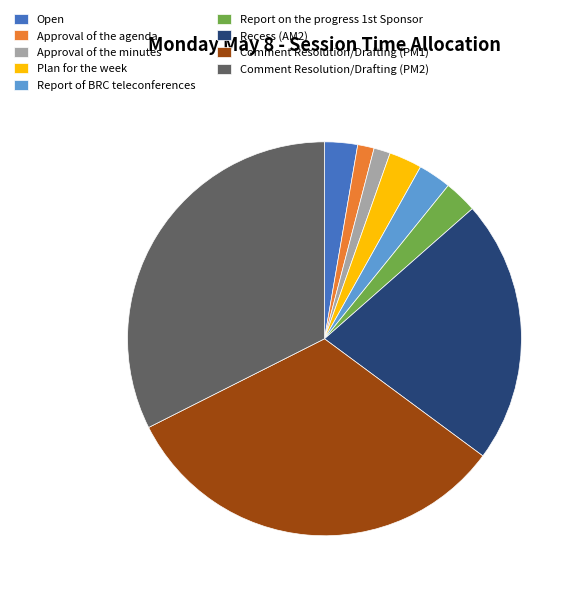

Which has a higher value, Comment Resolution/Drafting (PM2) or Report of BRC teleconferences?

Comment Resolution/Drafting (PM2)